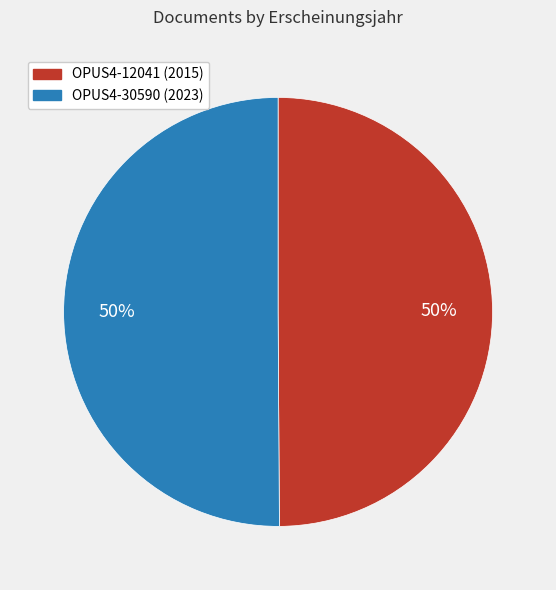

Approximately how many times larger is the value at OPUS4-30590 compared to OPUS4-12041?

1.0